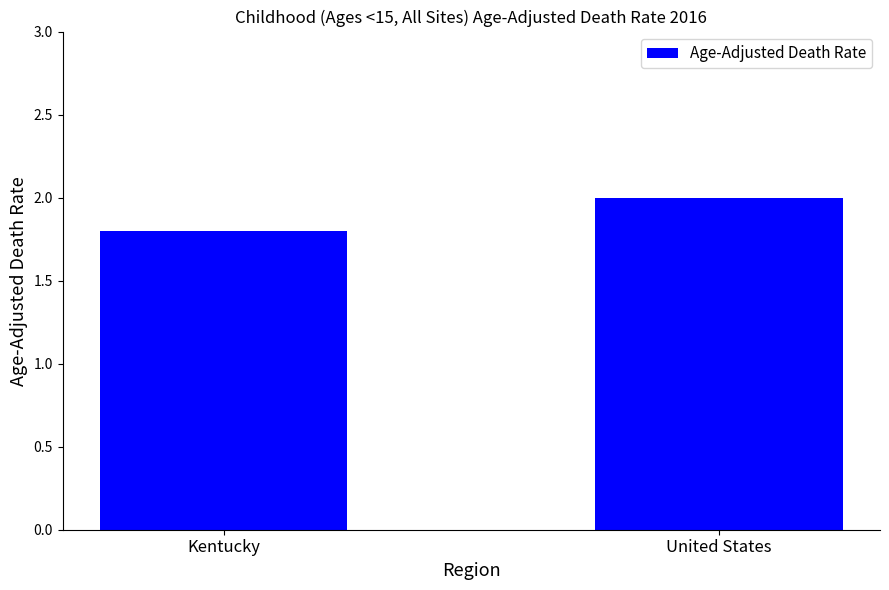

What is the ratio of the value at United States to the value at Kentucky?

1.1